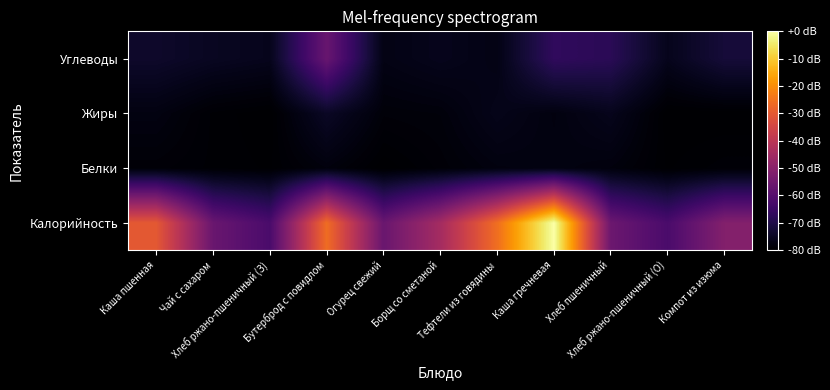

Reading left to right, transcribe all the data shown in this chart.

Калорийность: Каша пшенная=-30.1	Чай с сахаром=-56.2	Хлеб ржано-пшеничный (З)=-62.3	Бутерброд с повидлом=-25.9	Огурец свежий=-56.2	Борщ со сметаной=-44.6	Тефтели из говядины=-25.6	Каша гречневая=0.0	Хлеб пшеничный=-55.7	Хлеб ржано-пшеничный (О)=-62.3	Компот из изюма=-51.2
Белки: Каша пшенная=-78.9	Чай с сахаром=-79.5	Хлеб ржано-пшеничный (З)=-79.7	Бутерброд с повидлом=-78.2	Огурец свежий=-80.0	Борщ со сметаной=-78.9	Тефтели из говядины=-77.9	Каша гречневая=-77.6	Хлеб пшеничный=-78.2	Хлеб ржано-пшеничный (О)=-79.7	Компот из изюма=-79.2
Жиры: Каша пшенная=-77.6	Чай с сахаром=-79.5	Хлеб ржано-пшеничный (З)=-80.0	Бутерброд с повидлом=-74.7	Огурец свежий=-78.7	Борщ со сметаной=-78.4	Тефтели из говядины=-76.3	Каша гречневая=-77.9	Хлеб пшеничный=-76.0	Хлеб ржано-пшеничный (О)=-80.0	Компот из изюма=-80.0
Углеводы: Каша пшенная=-73.9	Чай с сахаром=-75.2	Хлеб ржано-пшеничный (З)=-76.0	Бутерброд с повидлом=-56.5	Огурец свежий=-77.1	Борщ со сметаной=-76.0	Тефтели из говядины=-77.1	Каша гречневая=-67.1	Хлеб пшеничный=-68.1	Хлеб ржано-пшеничный (О)=-76.0	Компот из изюма=-72.1